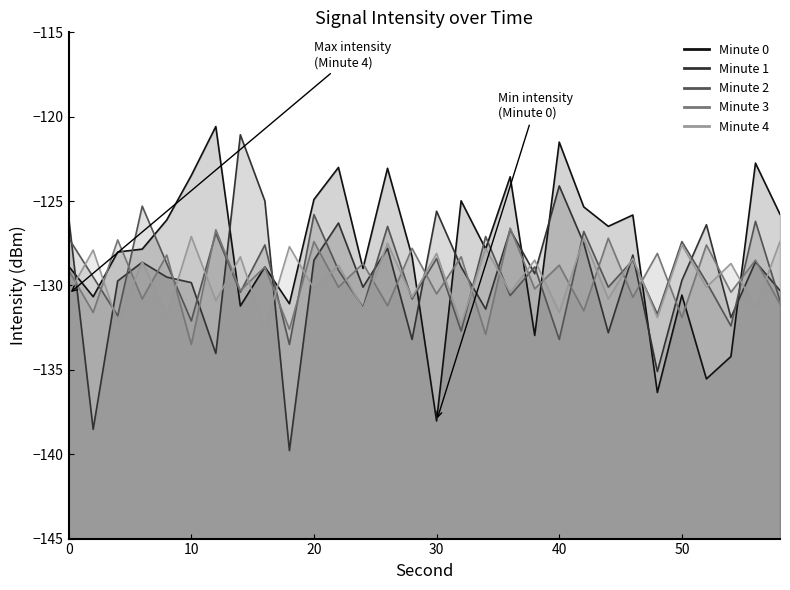

After their last crossing, which series has the higher values: Minute 0 or Minute 2?

Minute 0